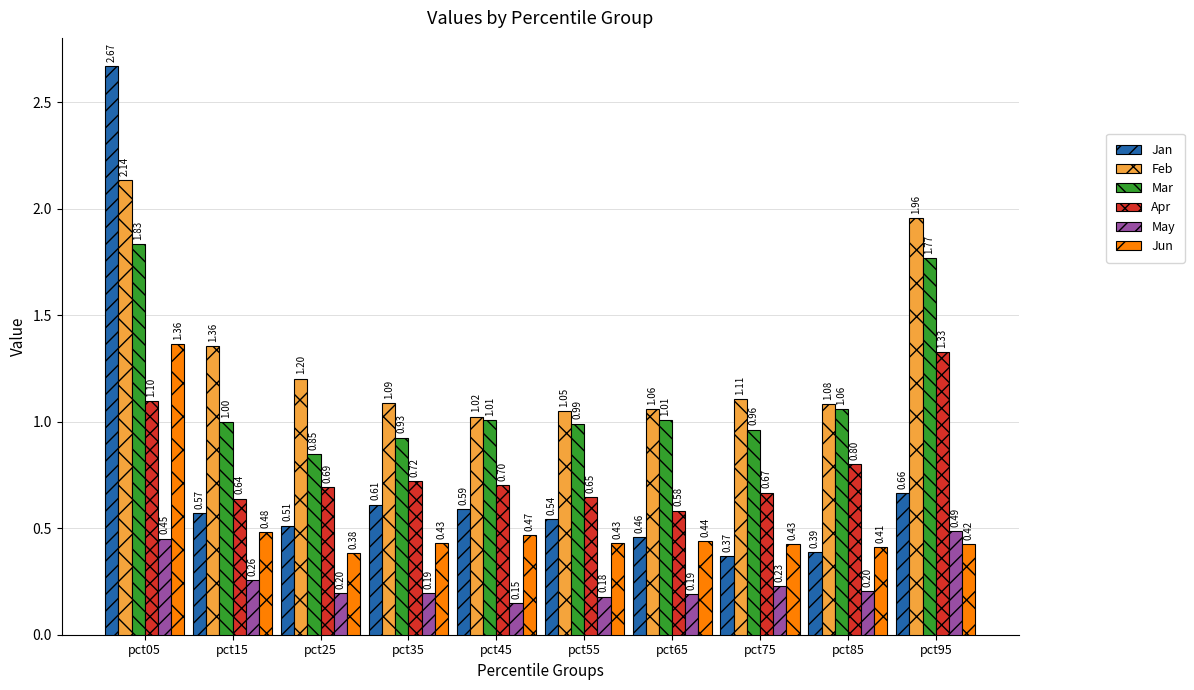

What is the average value of the Jan series?

0.7